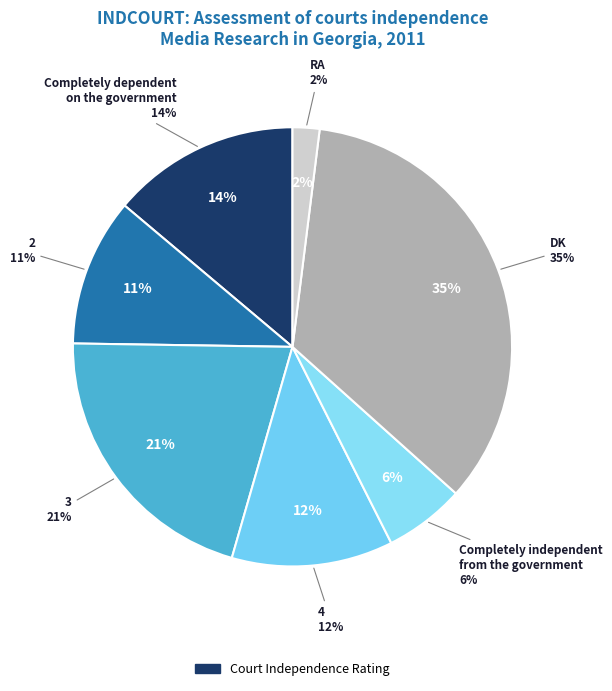

What is the change in value from Completely dependent
on the government to DK?

+21